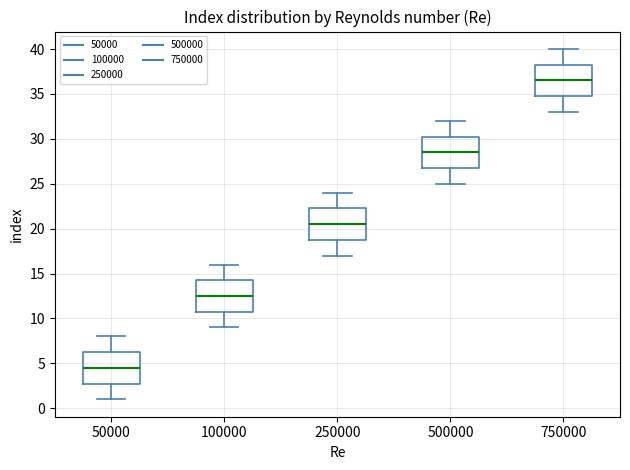

Reading left to right, transcribe this box plot: for each box, give where its median line is, the range the box spans, and where its two whiskers end, as read against the y-axis. The values are not printed on the chart, so give them approximately, as read against the axis.

50000: median 4.5, box 3.0 to 6.5, whiskers 1.0 to 8.0
100000: median 12.5, box 11.0 to 14.5, whiskers 9.0 to 16.0
250000: median 20.5, box 19.0 to 22.5, whiskers 17.0 to 24.0
500000: median 28.5, box 27.0 to 30.5, whiskers 25.0 to 32.0
750000: median 36.5, box 35.0 to 38.5, whiskers 33.0 to 40.0